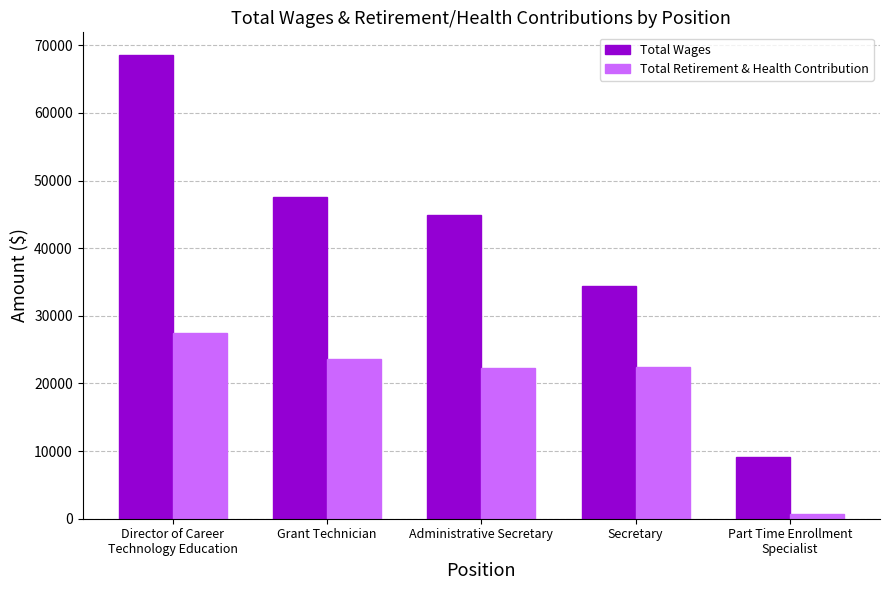

What are all the series names shown in the legend?

Total Wages, Total Retirement & Health Contribution